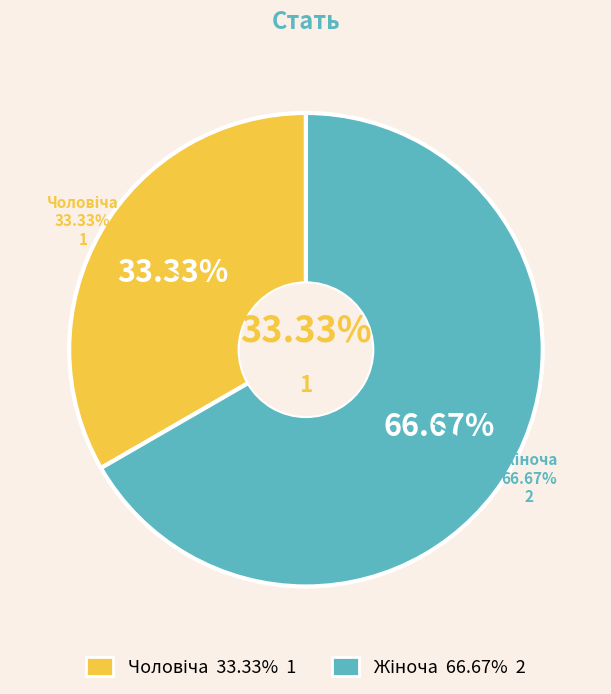

Is it true that Чоловіча is 48% of the pie?

False